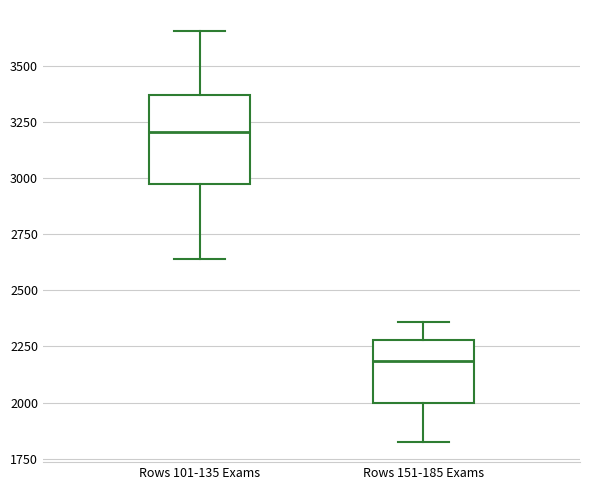

Reading left to right, read every box against the y-axis: the position of its median line, the range the box covers, and the ends of its whiskers. The values are not printed on the chart, so give them approximately, as read against the axis.

Rows 101-135 Exams: median 3200, box 3000 to 3350, whiskers 2650 to 3650
Rows 151-185 Exams: median 2200, box 2000 to 2300, whiskers 1850 to 2350